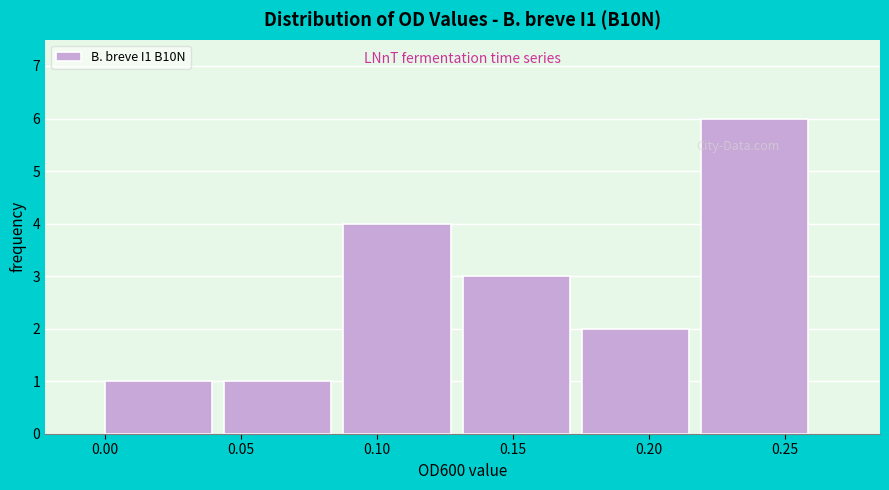

Reading left to right, transcribe this chart: for each bar, give the range it covers on the x-axis and its height. Neither the bar edges nor the heights are printed on the chart, so give them approximately, as read against the axes.

0.000 to 0.045: 1
0.045 to 0.090: 1
0.090 to 0.130: 4
0.130 to 0.175: 3
0.175 to 0.220: 2
0.220 to 0.265: 6